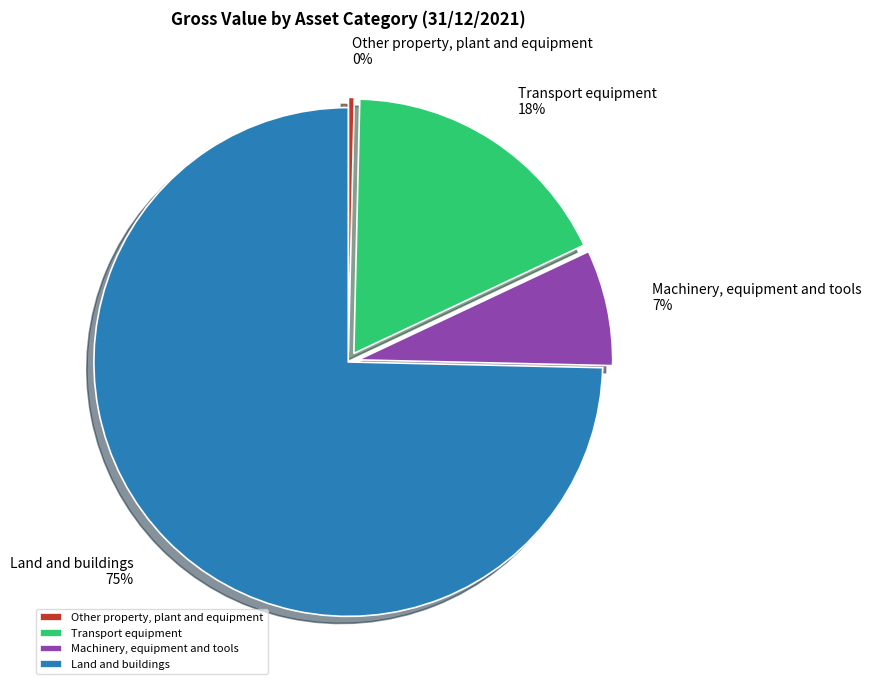

To the nearest percent, what portion does Land and buildings represent?

75%